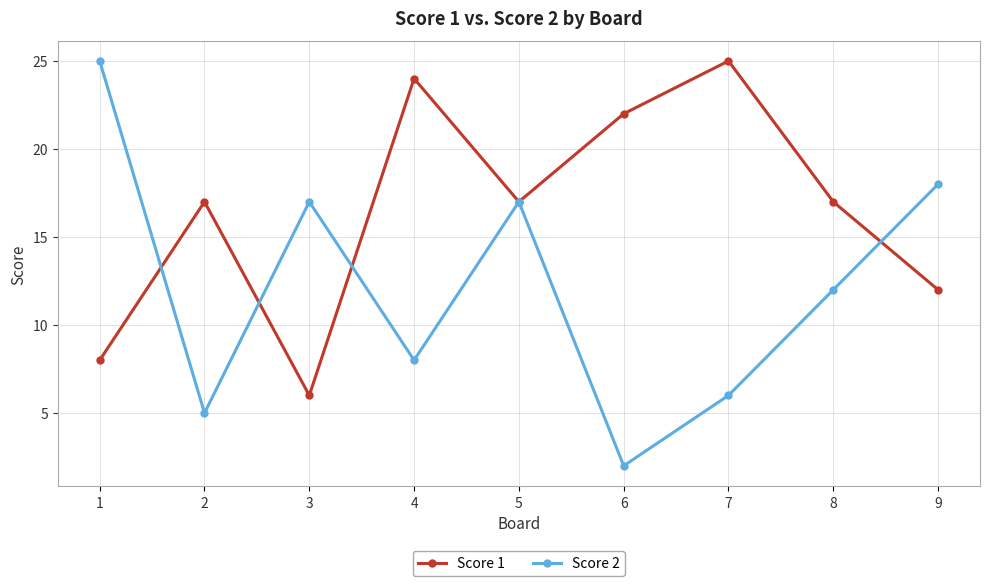

How many categories are shown in the chart?

9